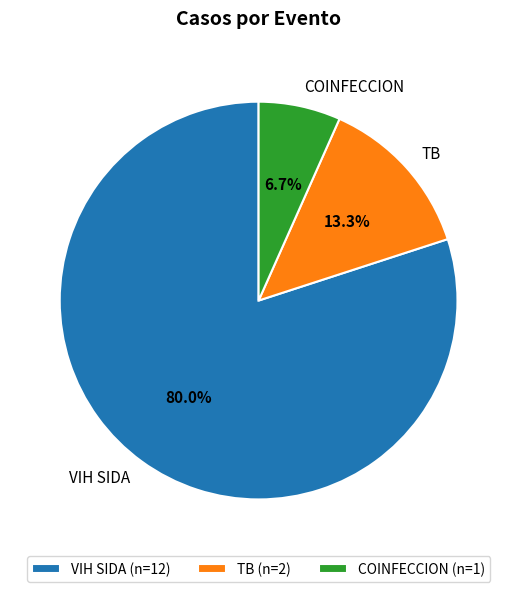

True or false: COINFECCION accounts for 7% of the total.

True